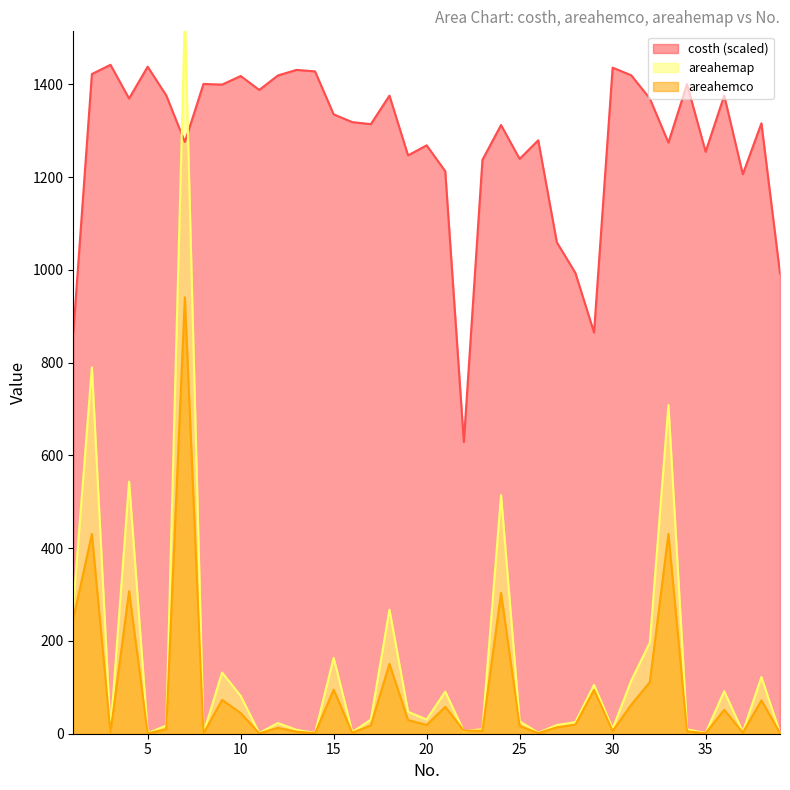

What is the lowest value of the costh series?

629.0